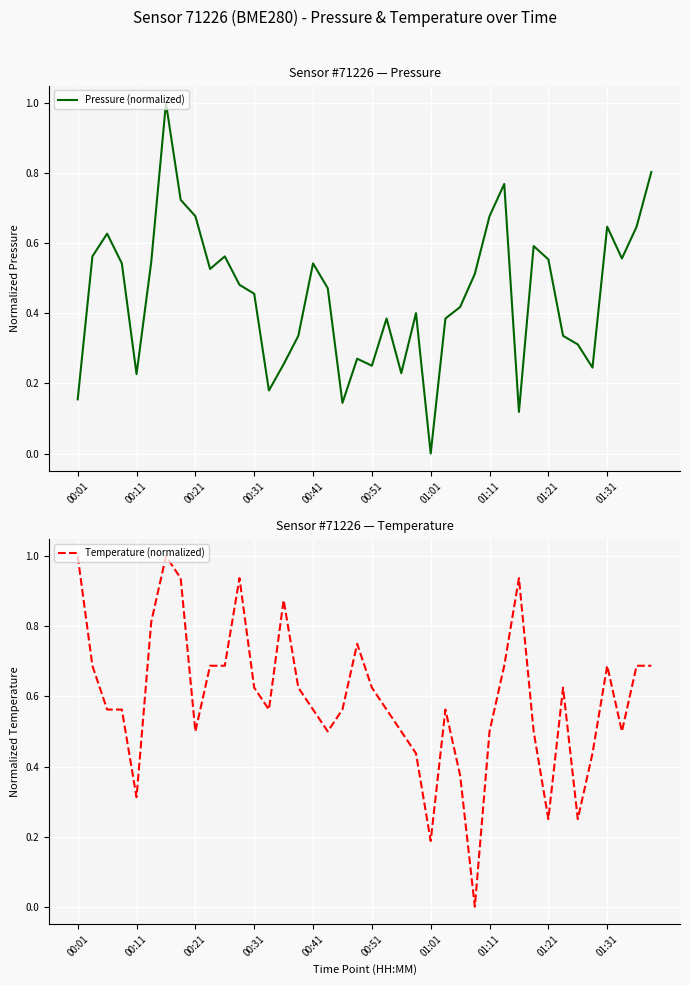

Which series has the widest spread of values?

Pressure (normalized)